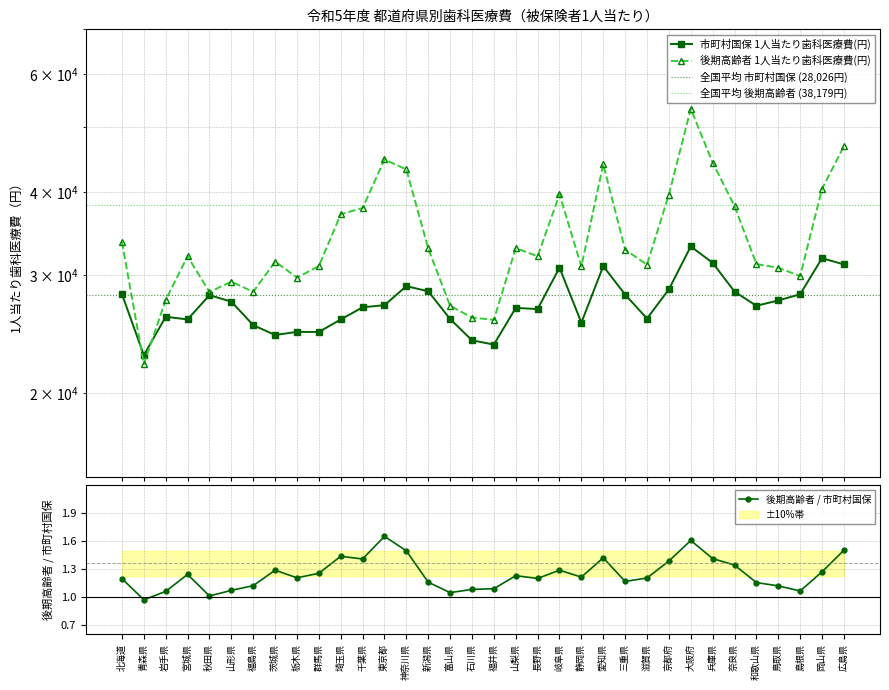

What are all the series names shown in the legend?

市町村国保 1人当たり歯科医療費(円), 後期高齢者 1人当たり歯科医療費(円)